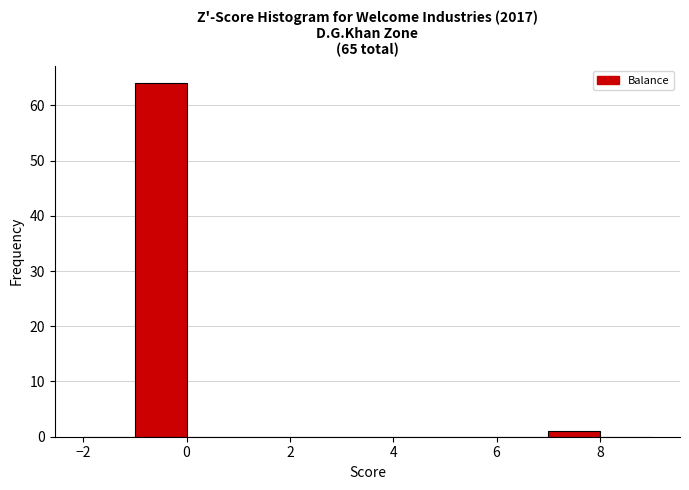

Reading left to right, list every bar in this chart as the range it spans on the x-axis followed by its height. The values are not printed on the chart, so give them approximately, as read against the axis.

-2 to -1: 0
-1 to 0: 64
0 to 1: 0
1 to 2: 0
2 to 3: 0
3 to 4: 0
4 to 5: 0
5 to 6: 0
6 to 7: 0
7 to 8: 1
8 to 9: 0